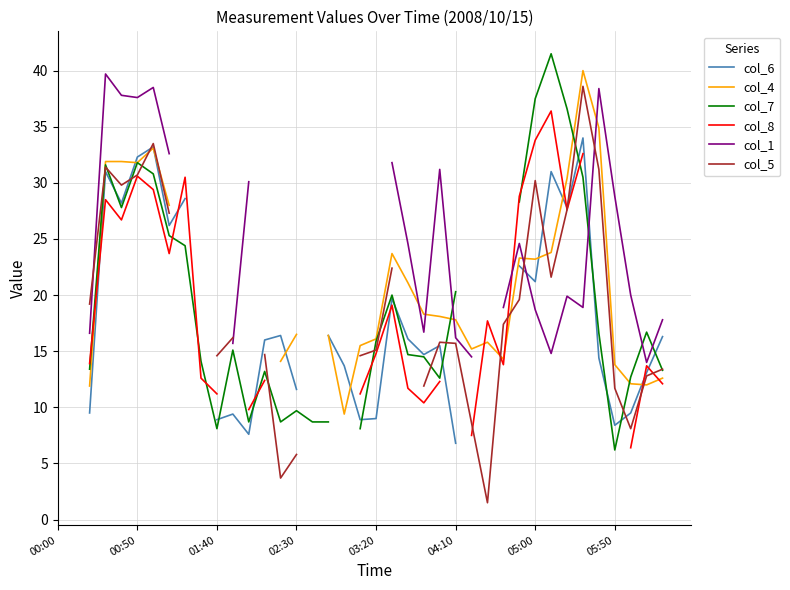

Does the chart have visible grid lines?

Yes